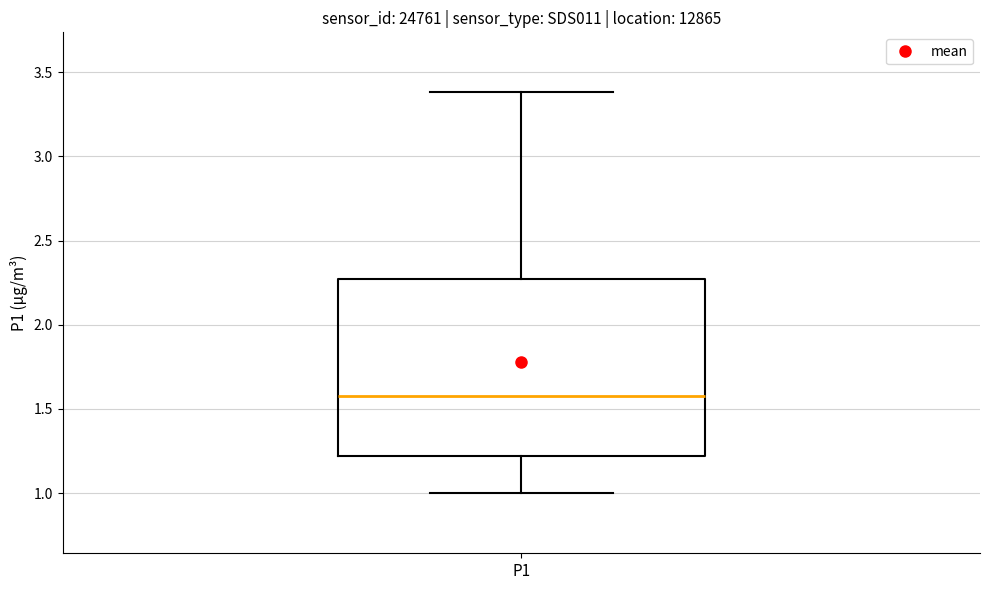

Read this box plot against the y-axis: the position of the median line, the range covered by the box, and the ends of both whiskers. The values are not printed on the chart, so give them approximately, as read against the axis.

median 1.60, box 1.20 to 2.25, whiskers 1.00 to 3.40